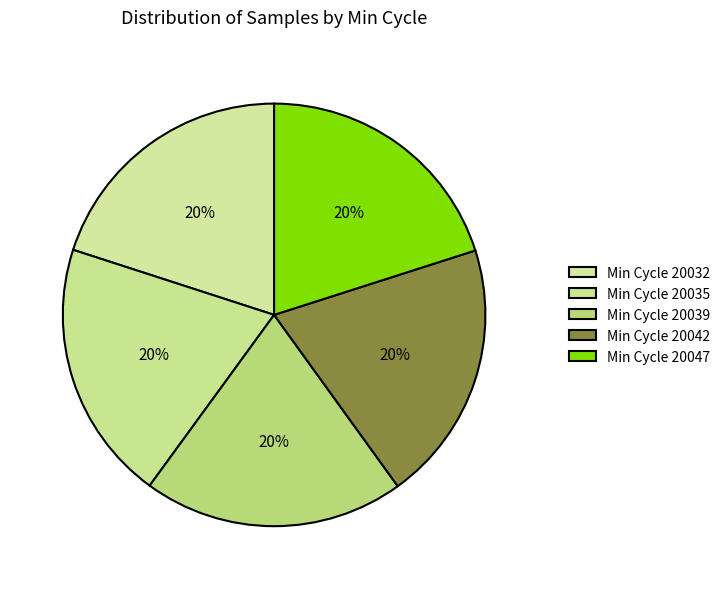

How many segments does this pie chart have?

5